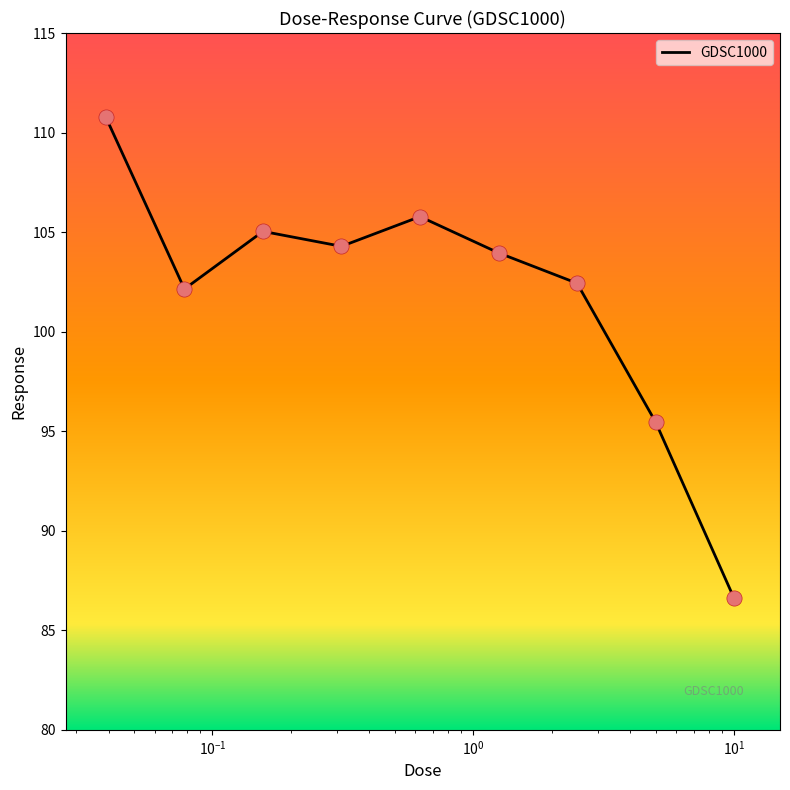

What is the difference between the maximum and minimum values?

24.2